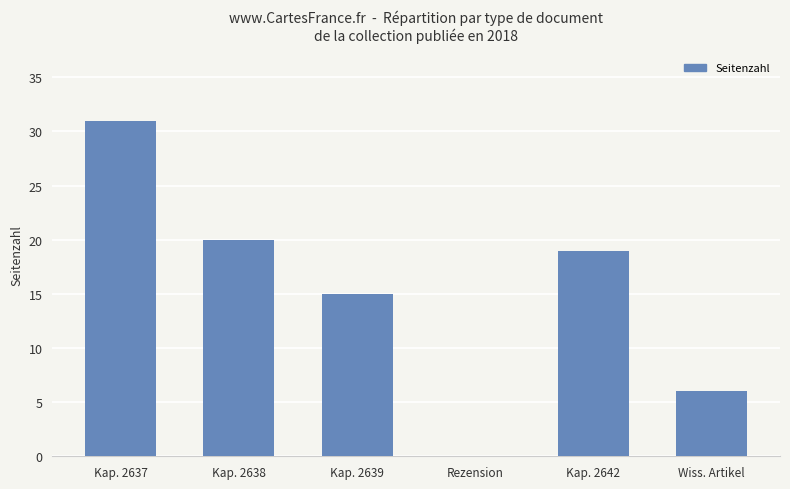

What is the change in value from Kap. 2638 to Wiss. Artikel?

-14